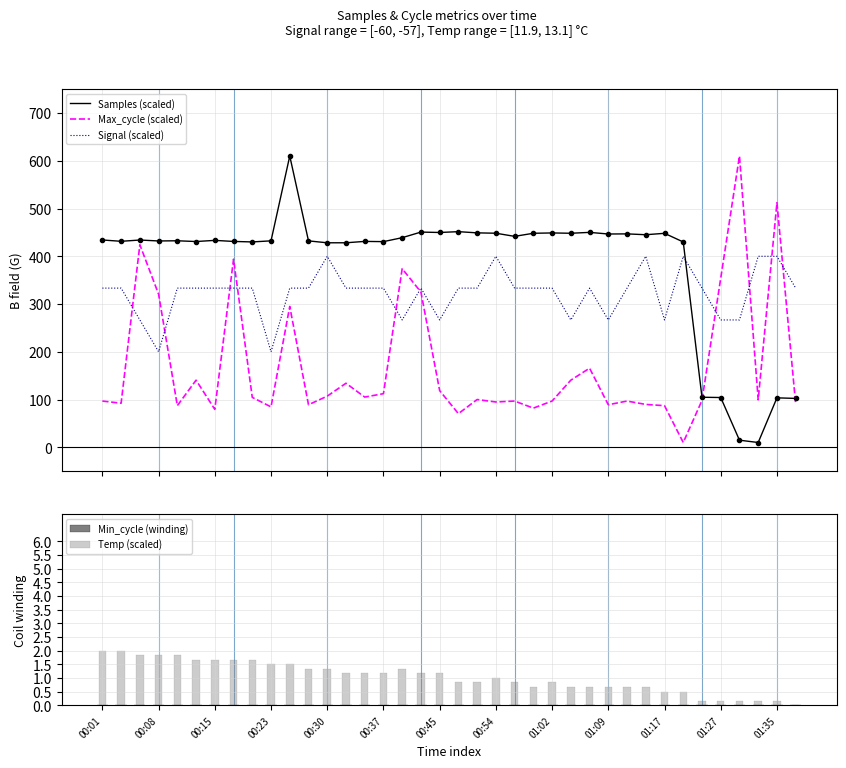

At which label does Temp (scaled) reach its peak?

00:01